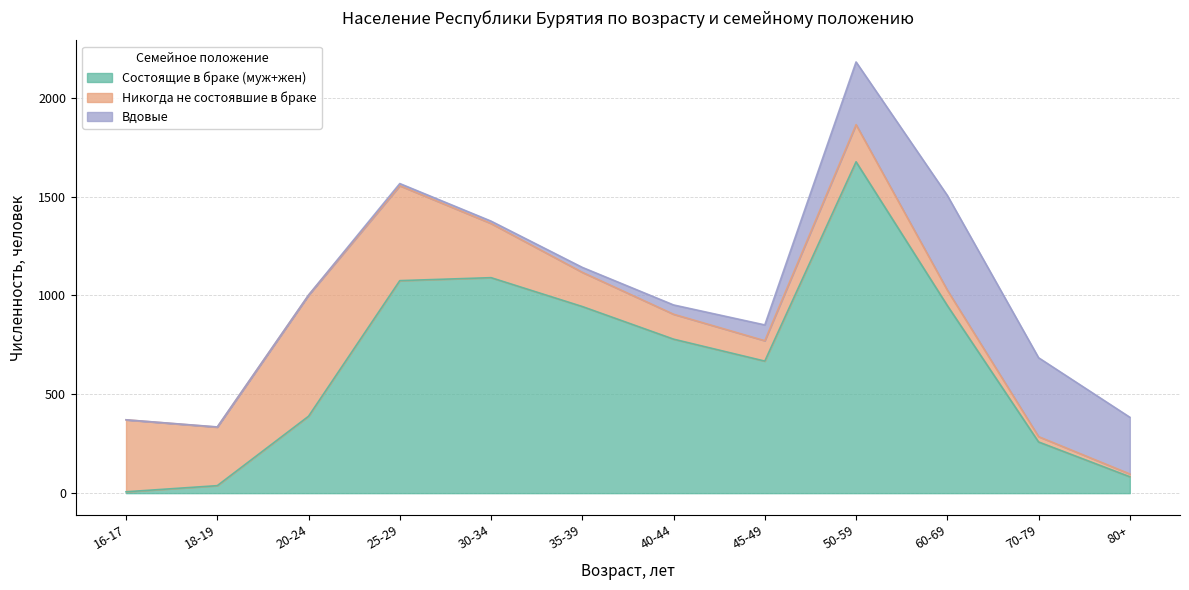

Which series has the largest total across all categories?

Состоящие в браке (муж+жен)